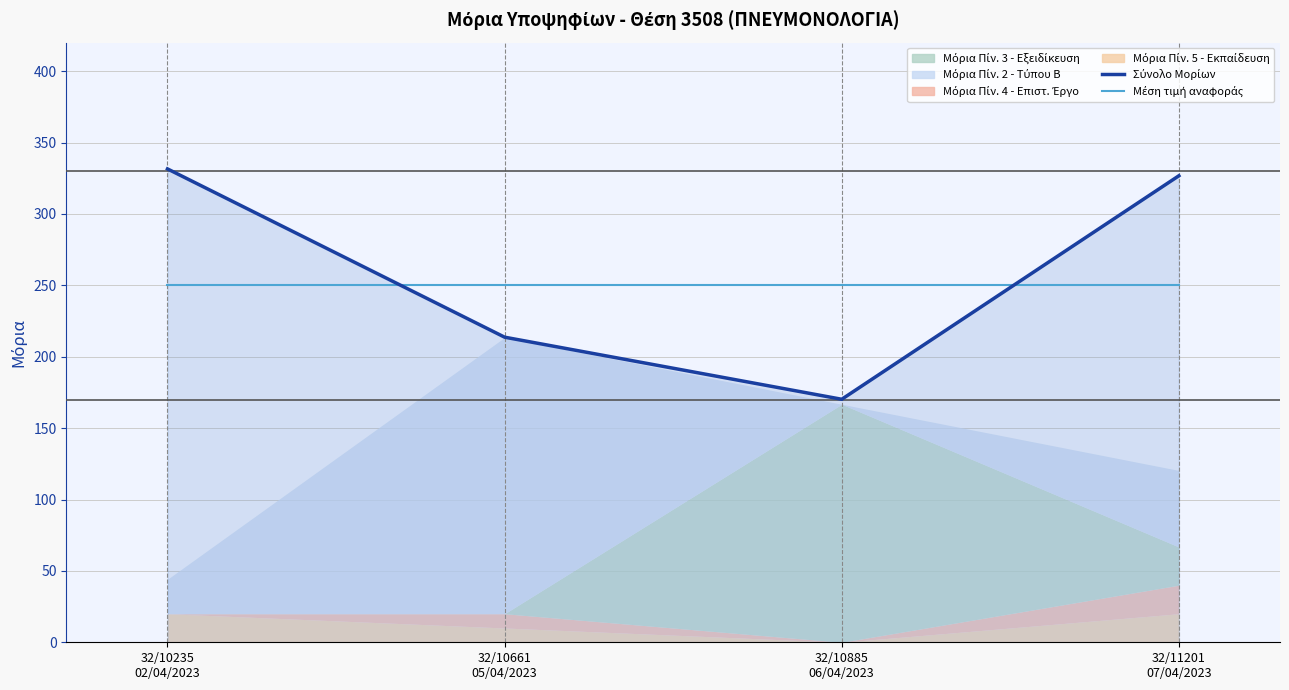

The Σύνολο Μορίων series shows 462.0 at 32/10235
02/04/2023. True or false?

False